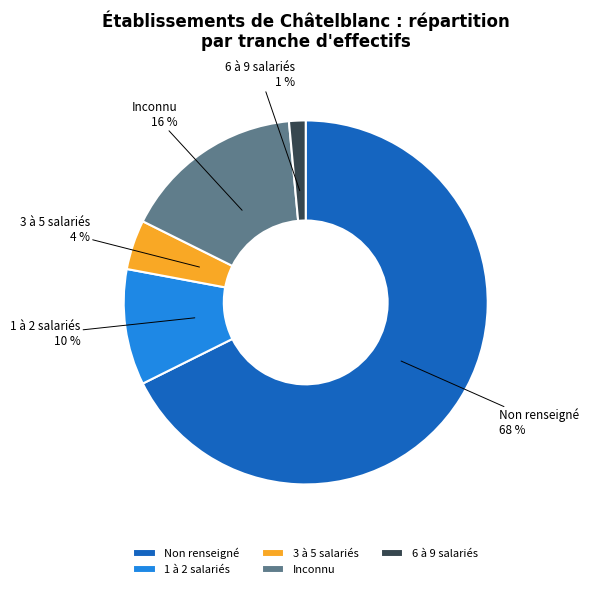

Count the number of slices in the pie.

5